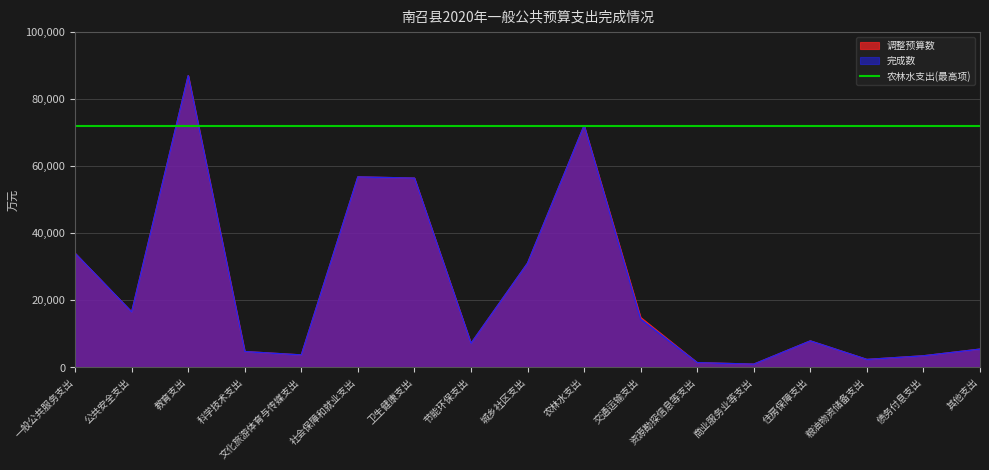

What is the maximum value shown in the chart?

86958